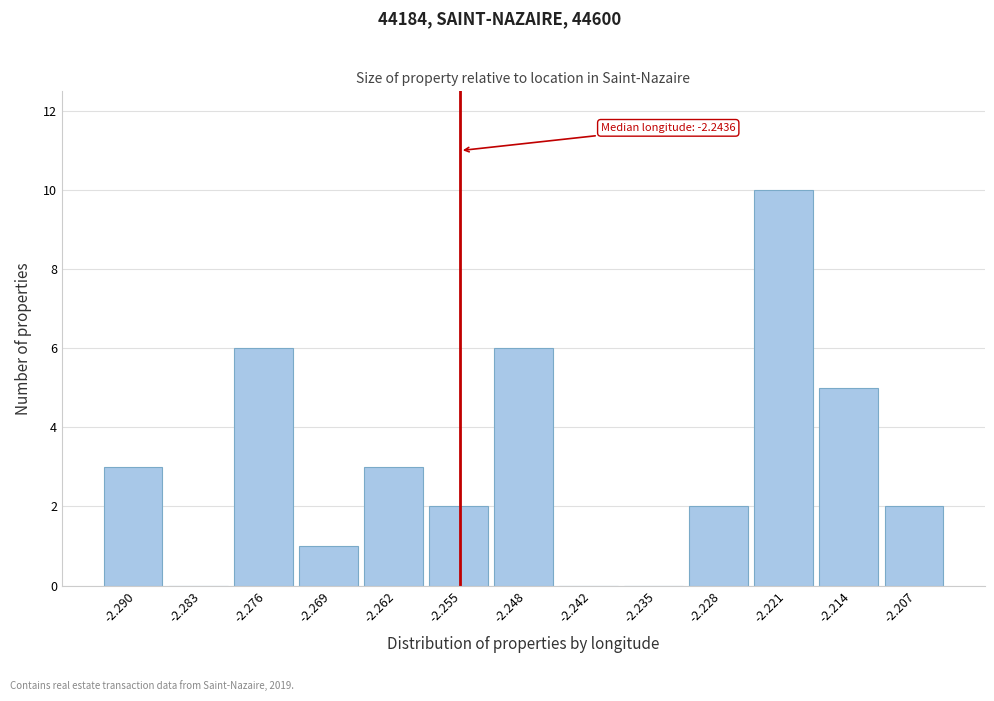

Reading left to right, what are all the values shown in this chart?

-2.290=3	-2.283=0	-2.276=6	-2.269=1	-2.262=3	-2.255=2	-2.248=6	-2.242=0	-2.235=0	-2.228=2	-2.221=10	-2.214=5	-2.207=2